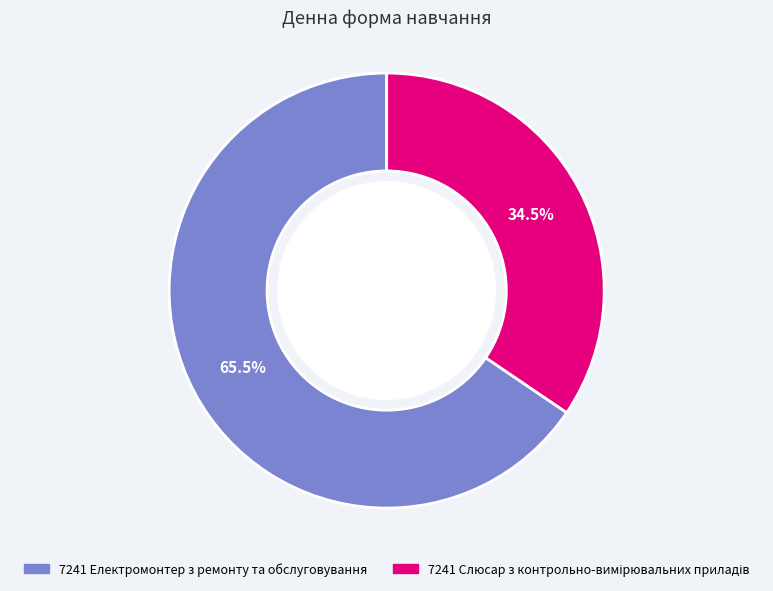

Which category has the biggest portion of the pie?

7241 Електромонтер з ремонту та обслуговування